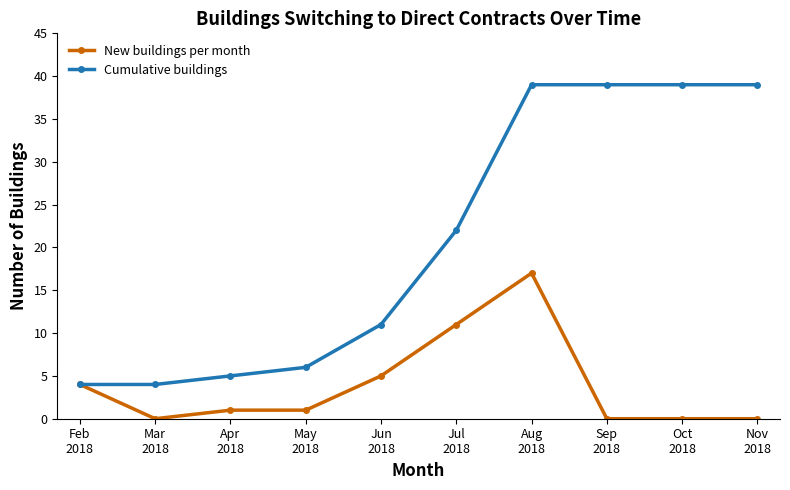

Count the number of categories in the chart.

10